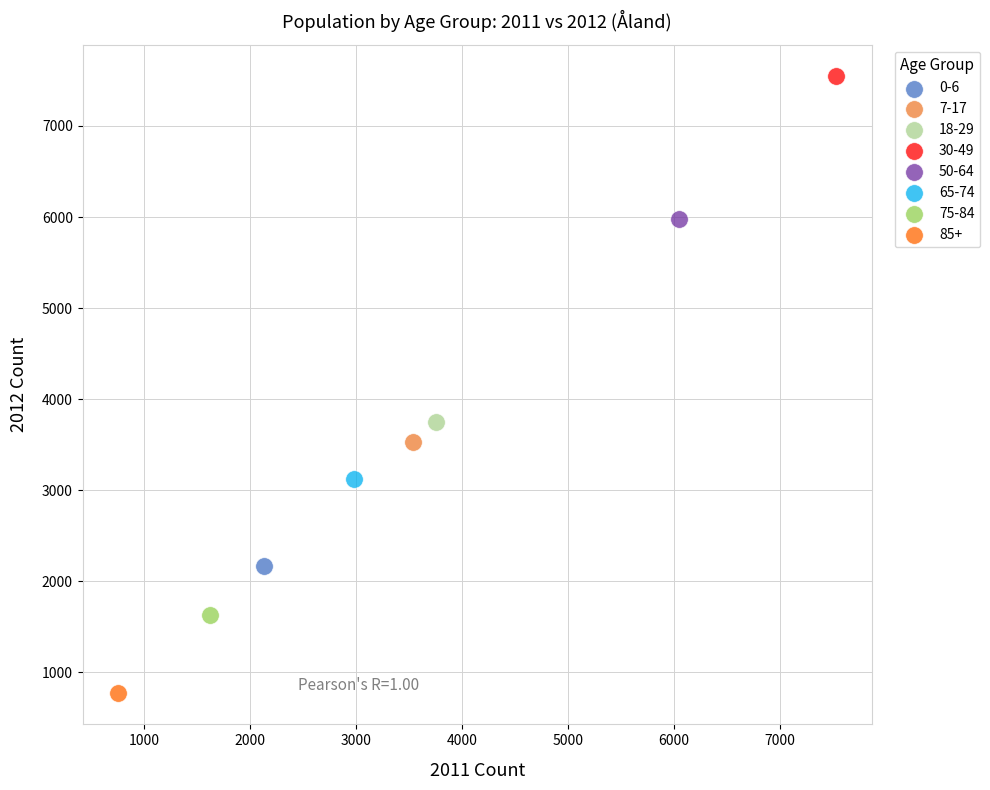

What are all the series names shown in the legend?

0-6, 7-17, 18-29, 30-49, 50-64, 65-74, 75-84, 85+